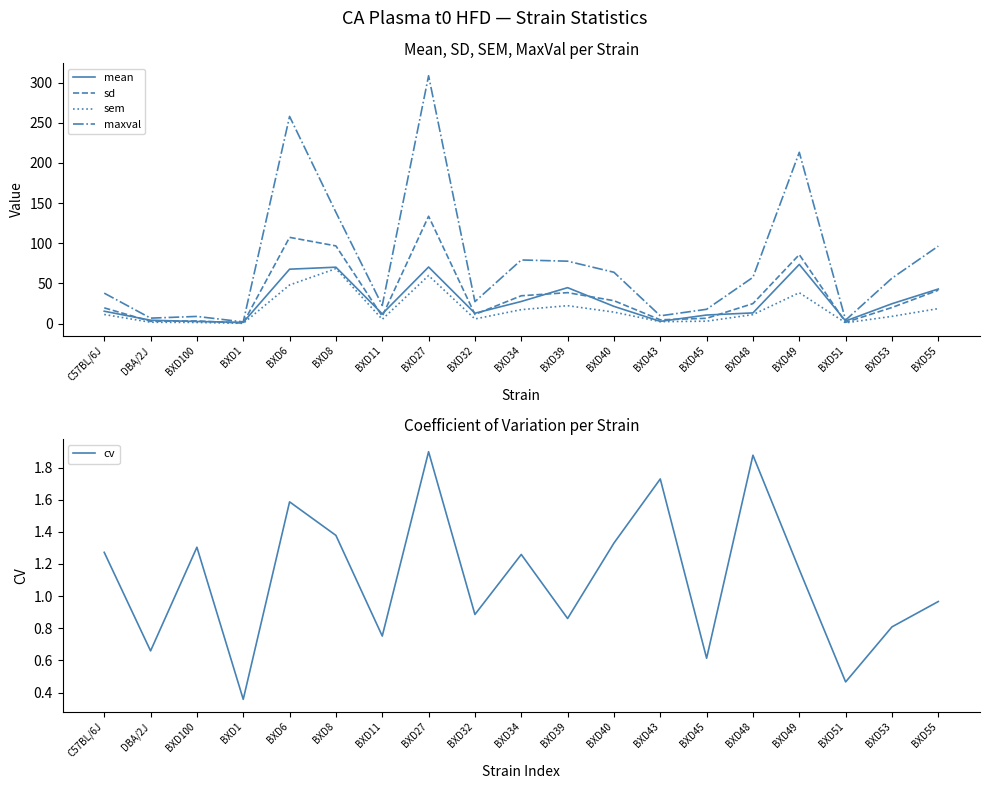

What position from the left is BXD48?

15